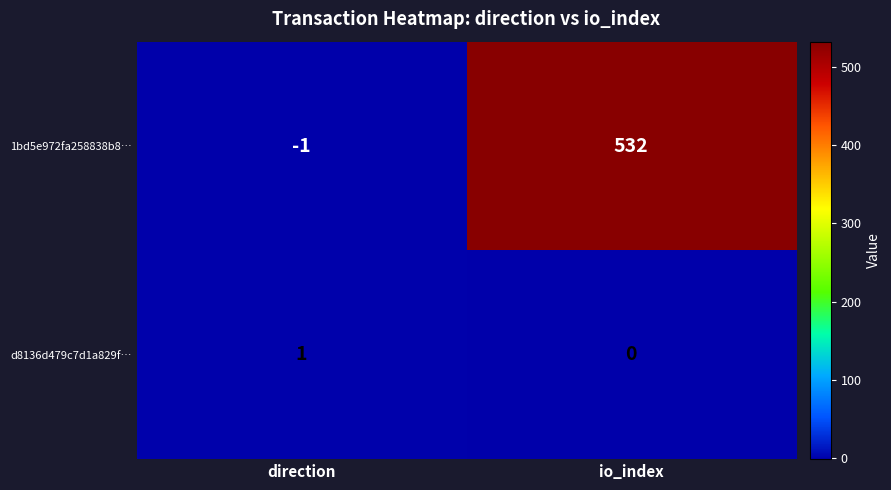

Read the 1bd5e972fa258838b8… value at io_index, to the nearest 50.

550